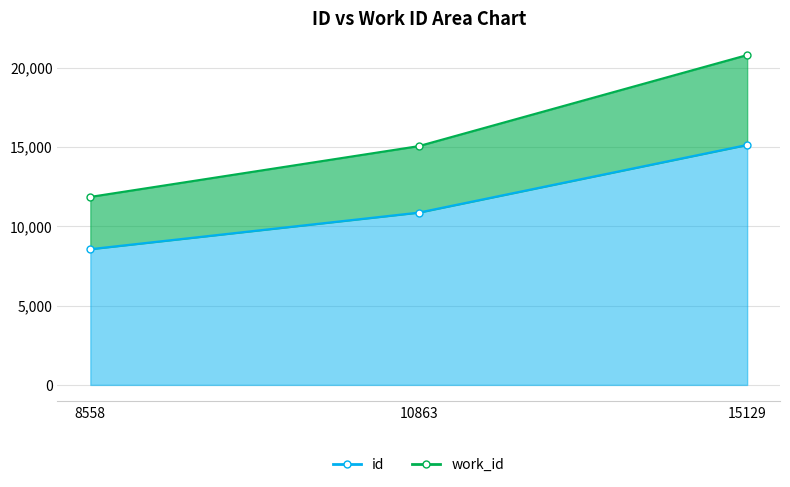

True or false: id has a value of 10863 at 10863.

True